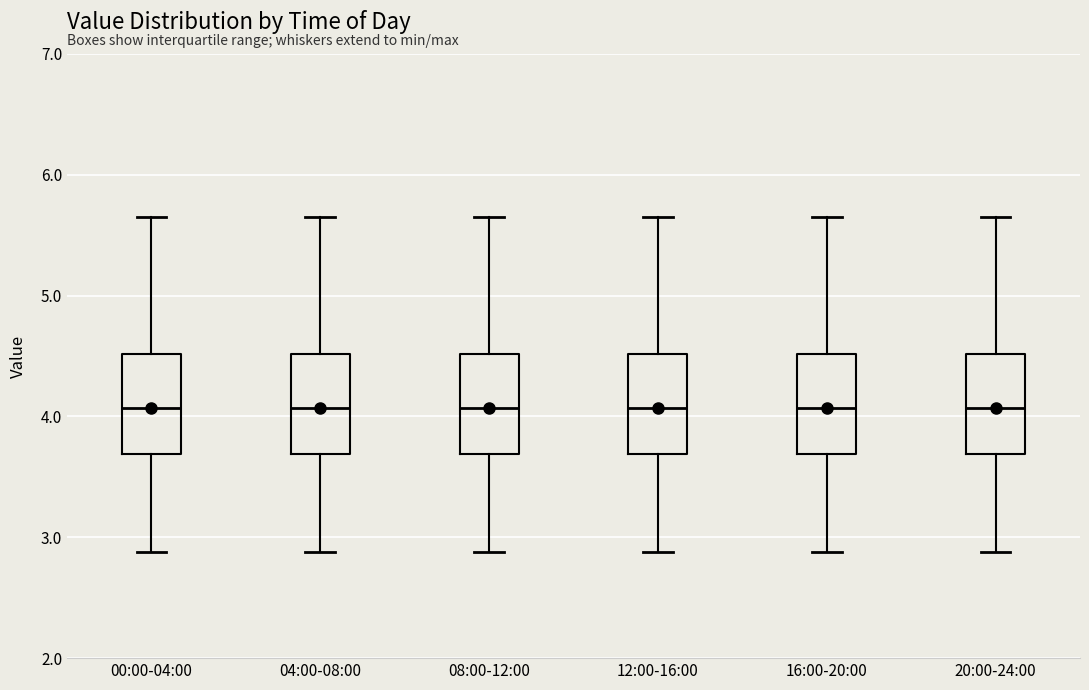

Reading left to right, read every box against the y-axis: the position of its median line, the range the box covers, and the ends of its whiskers. The values are not printed on the chart, so give them approximately, as read against the axis.

00:00-04:00: median 4.1, box 3.7 to 4.5, whiskers 2.9 to 5.7
04:00-08:00: median 4.1, box 3.7 to 4.5, whiskers 2.9 to 5.7
08:00-12:00: median 4.1, box 3.7 to 4.5, whiskers 2.9 to 5.7
12:00-16:00: median 4.1, box 3.7 to 4.5, whiskers 2.9 to 5.7
16:00-20:00: median 4.1, box 3.7 to 4.5, whiskers 2.9 to 5.7
20:00-24:00: median 4.1, box 3.7 to 4.5, whiskers 2.9 to 5.7